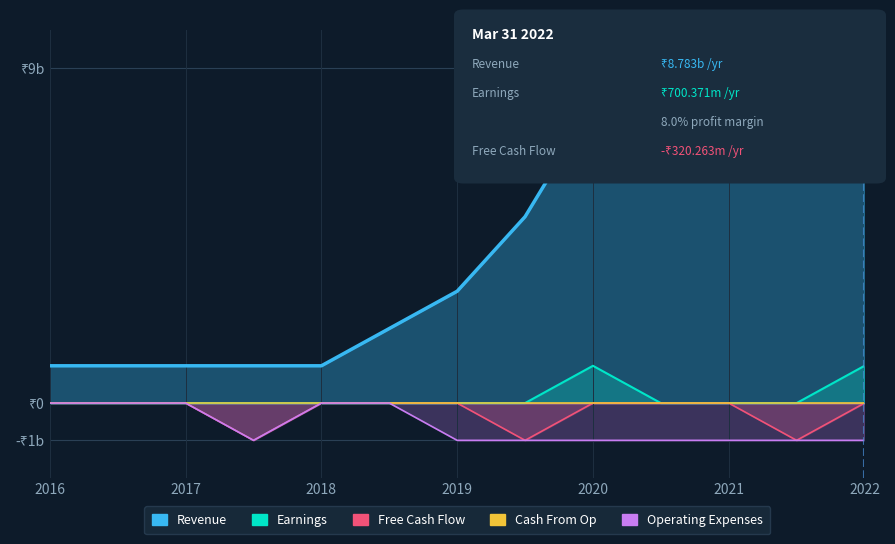

True or false: Earnings and Free Cash Flow intersect in this chart.

False